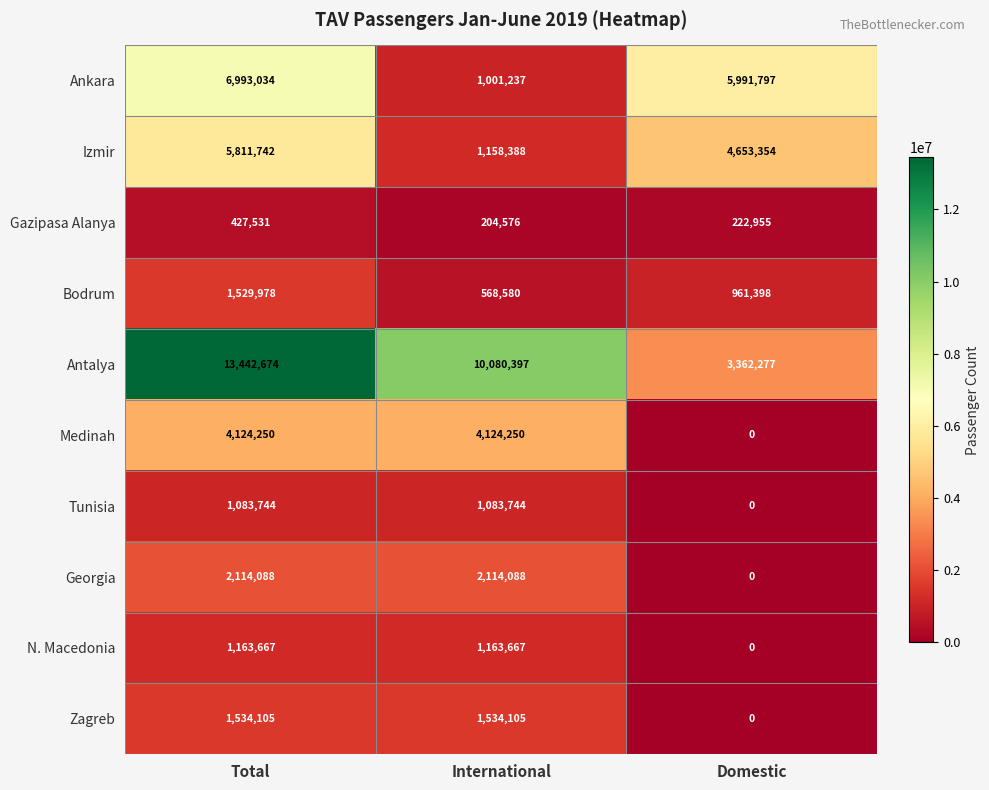

What is the difference between the highest and lowest values at Total?

13015143